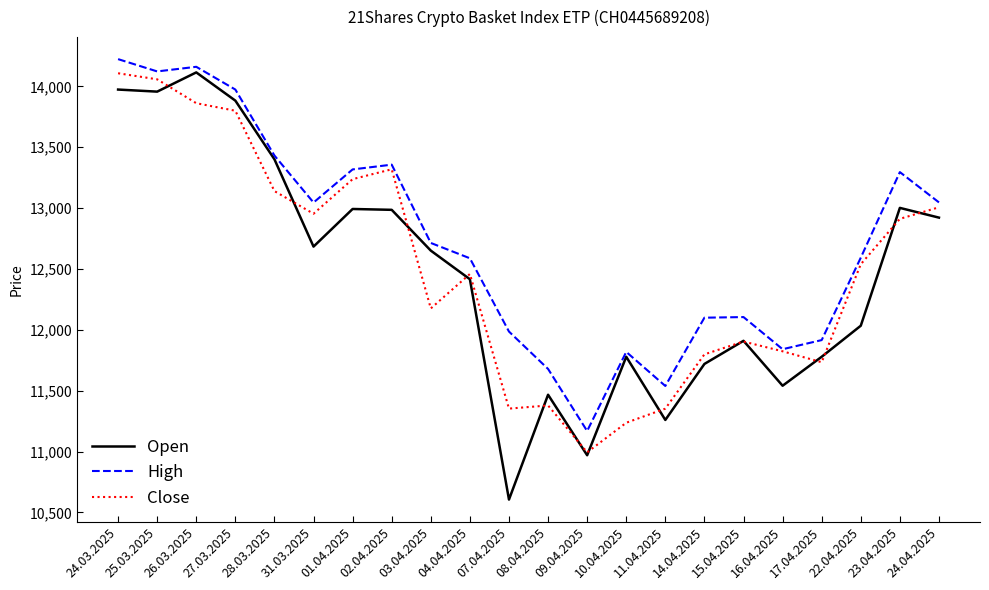

What is the difference between the highest and lowest values at 25.03.2025?

166